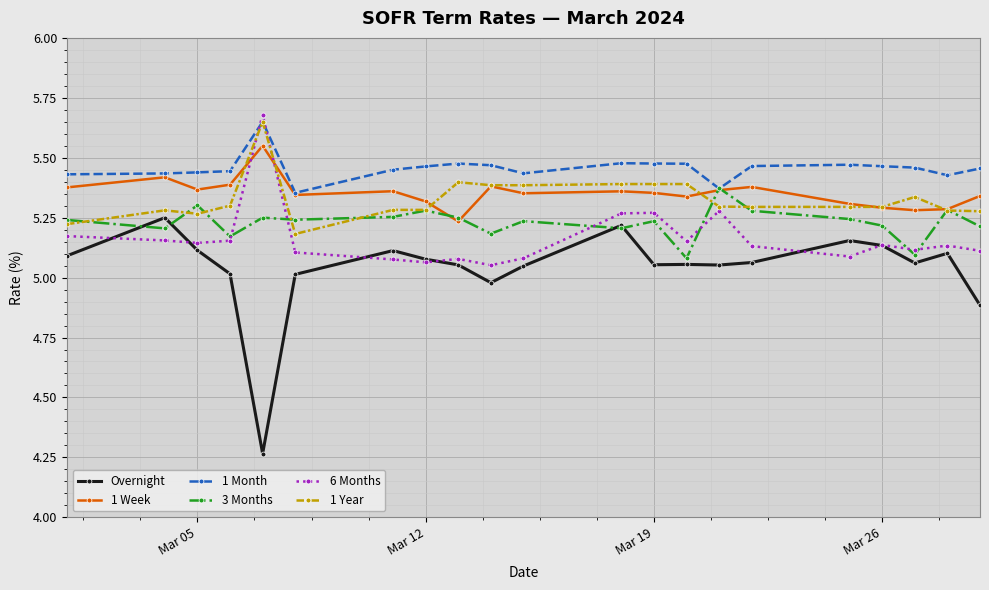

Which series has the largest total across all categories?

1 Month